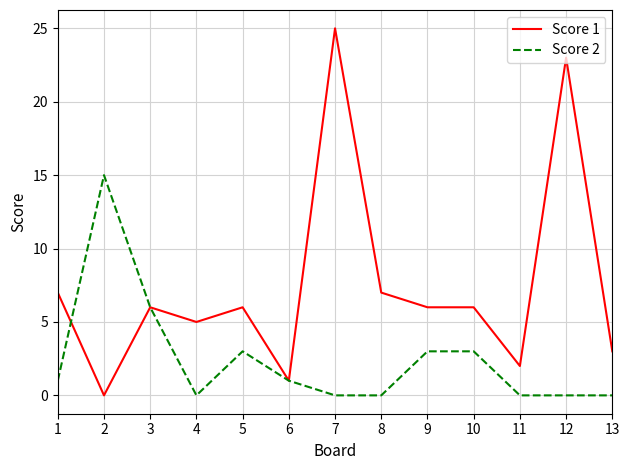

Which series has the widest spread of values?

Score 1